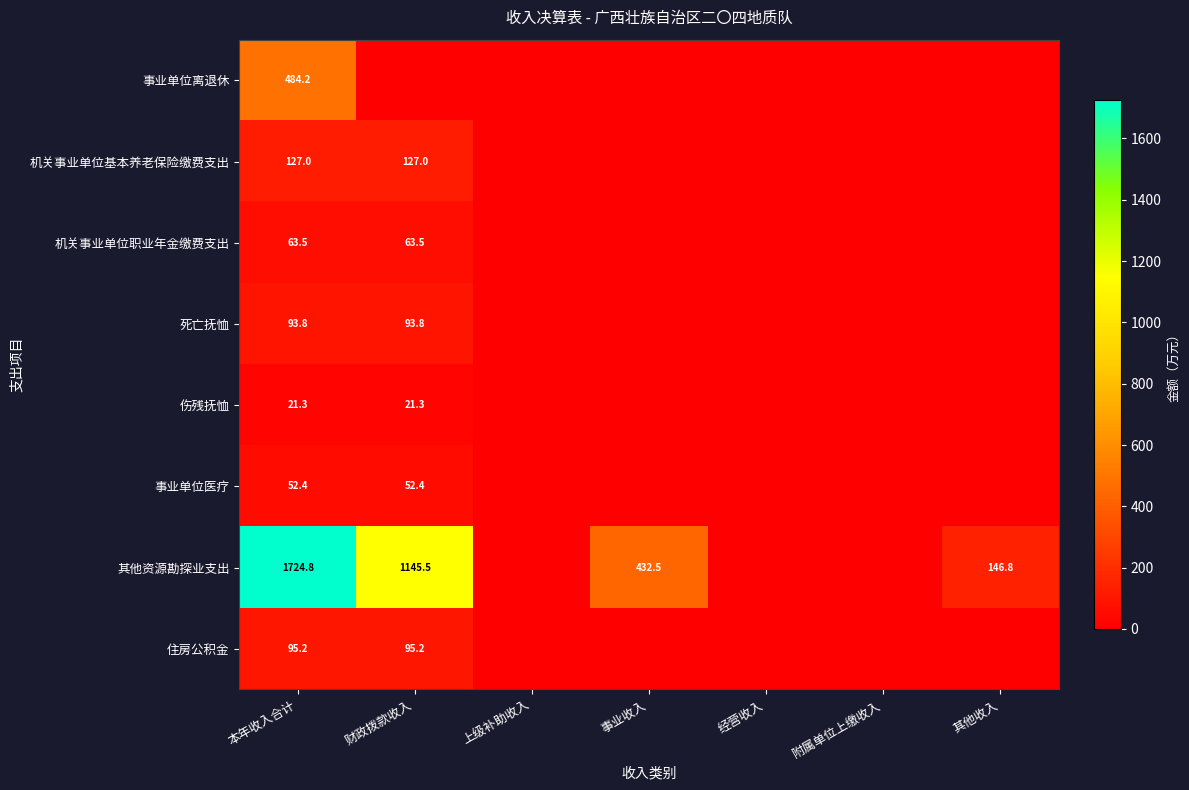

The 伤残抚恤 series shows 35.4 at 财政拨款收入. True or false?

False